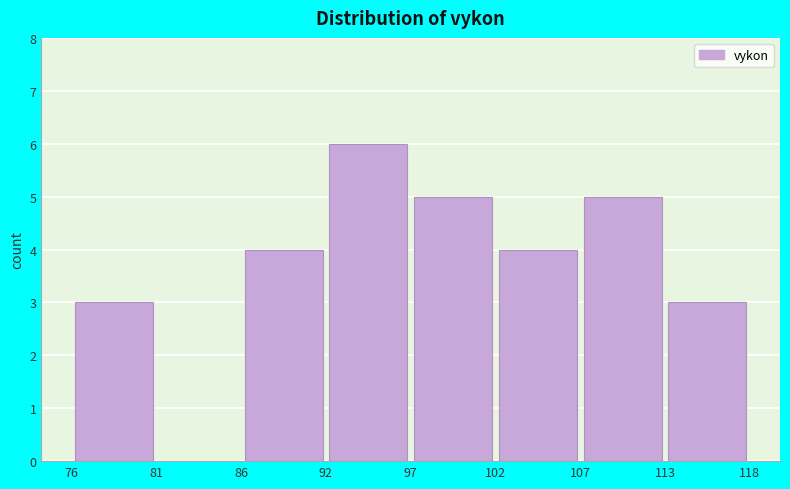

How tall is the bar that spans 107 to 113 on the x-axis? The values are not printed on the chart, so give them approximately, as read against the axis.

5